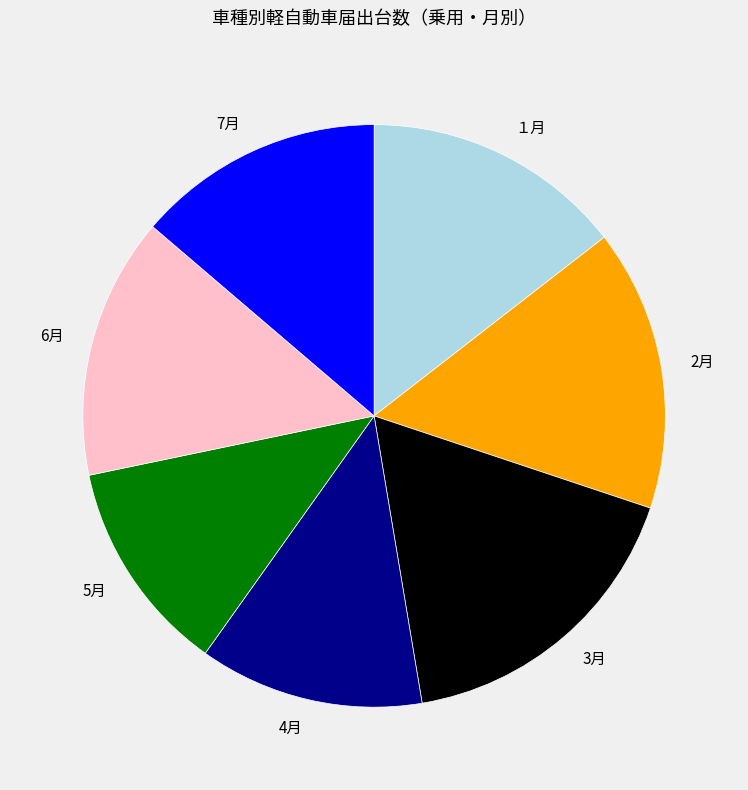

Between 7月 and １月, which is larger?

１月